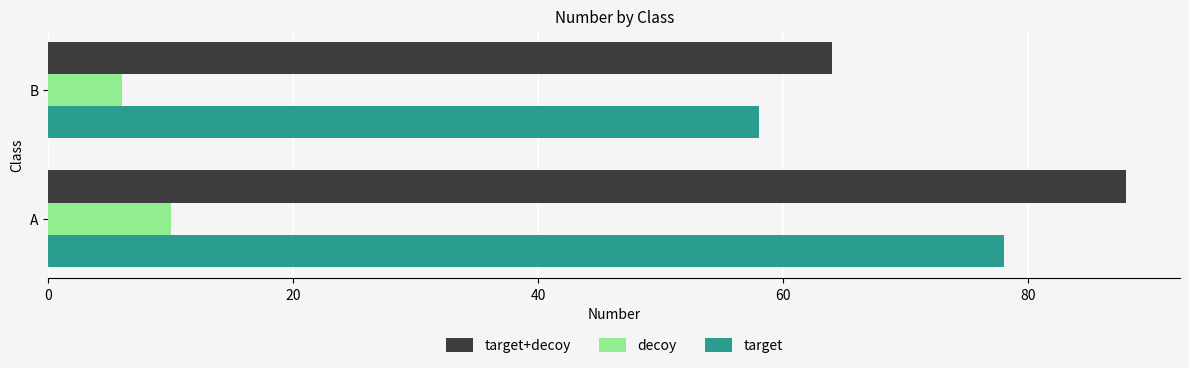

How many target+decoy values are between 64 and 88?

2